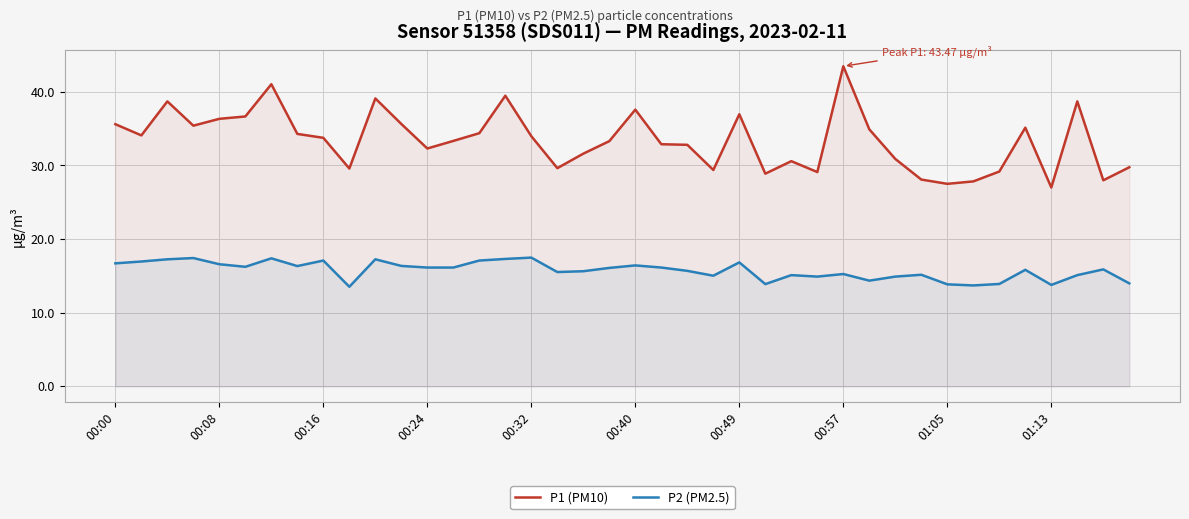

How many interior local valleys does the P2 (PM2.5) series have?

10